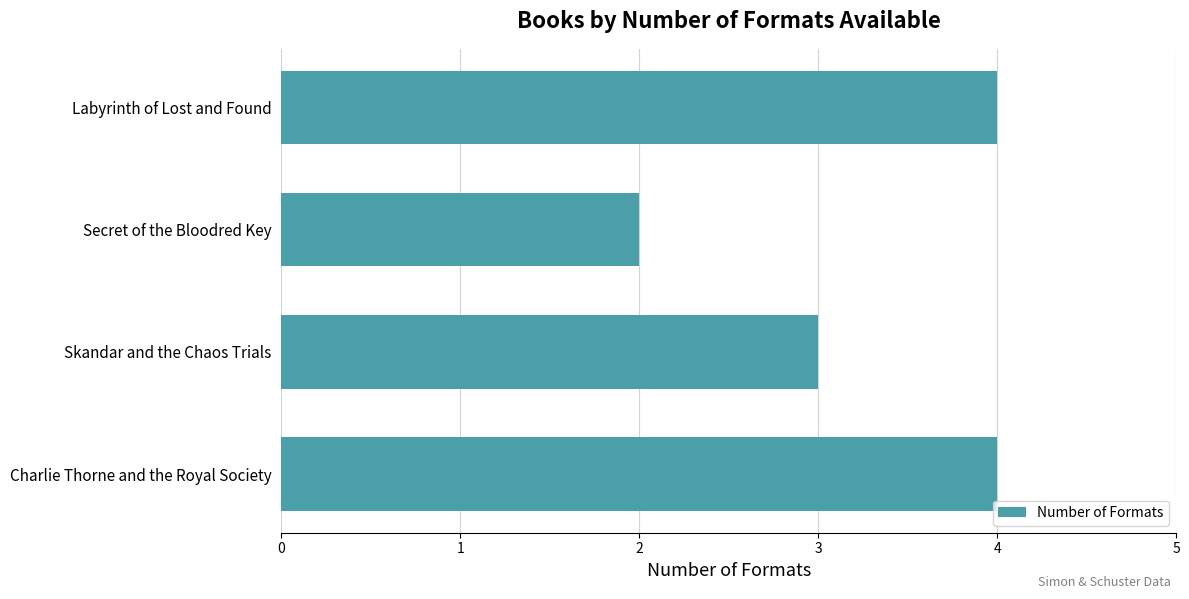

How many categories are shown in the chart?

4